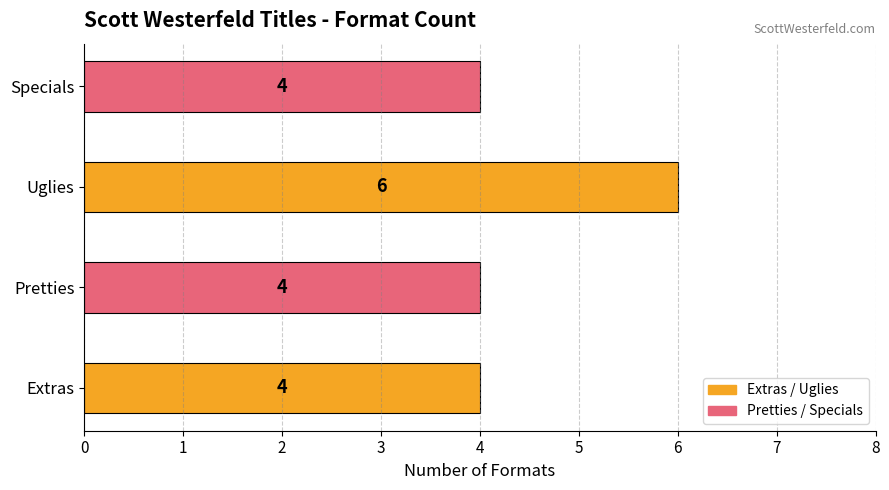

Reading bottom to top, transcribe all the data shown in this chart.

4	4	6	4